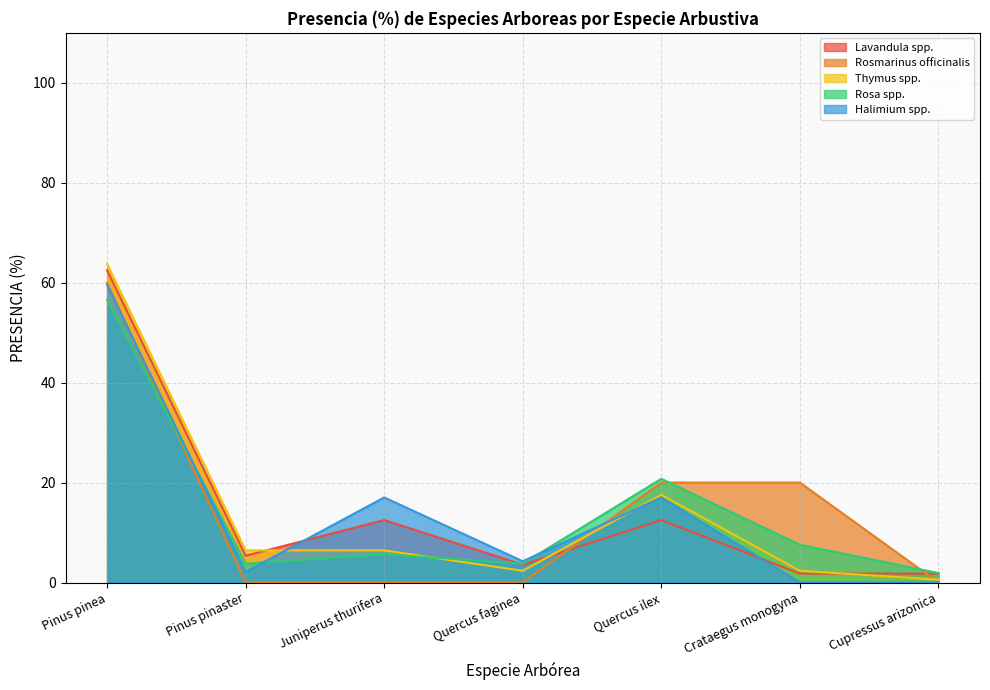

What are all the series names shown in the legend?

Lavandula spp., Rosmarinus officinalis, Thymus spp., Rosa spp., Halimium spp.